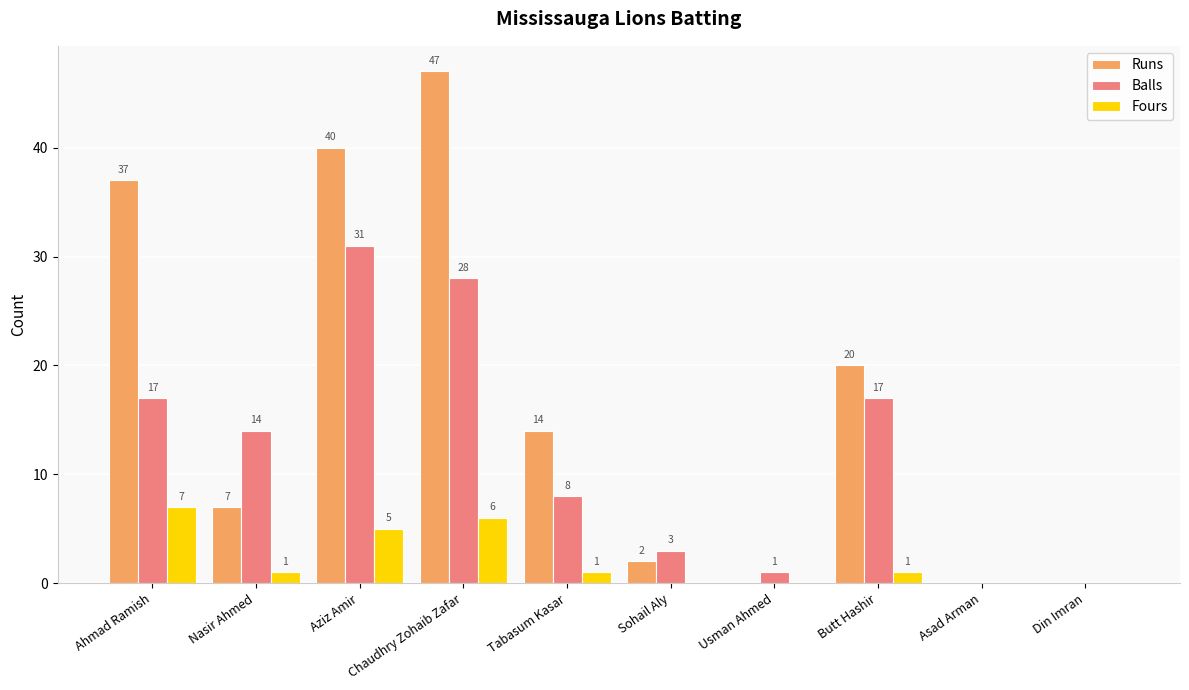

The Fours series shows 5 at Aziz Amir. True or false?

True